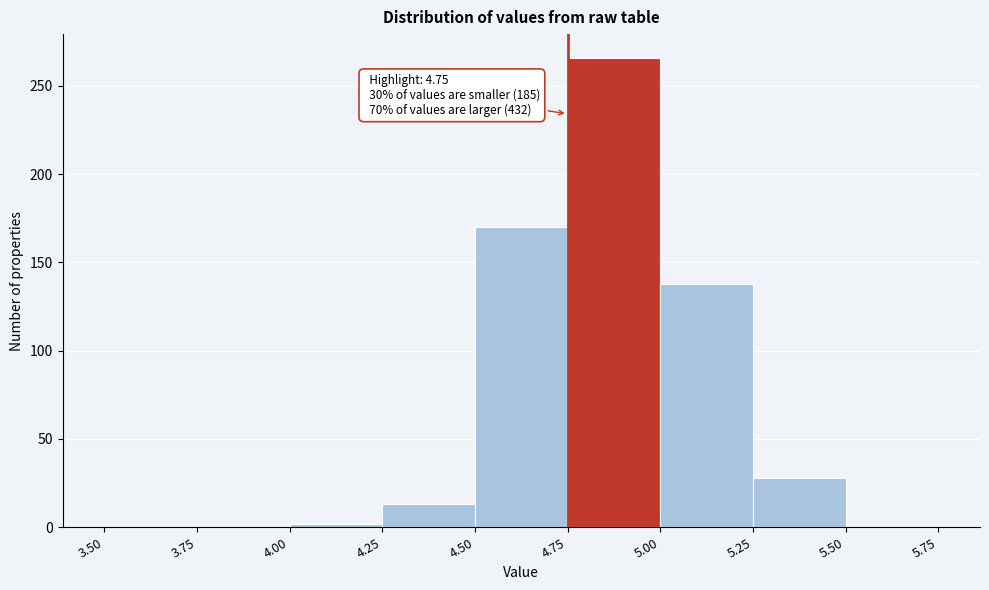

Which range on the x-axis has the tallest bar?

4.75 to 5.00